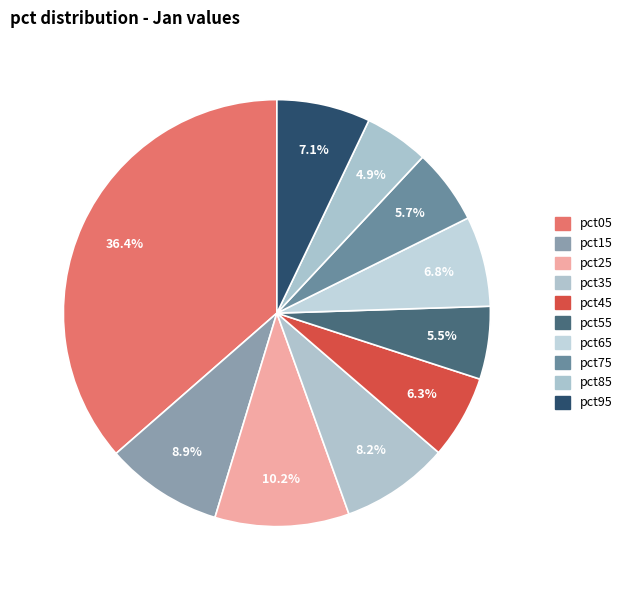

Which slice is the largest?

pct05